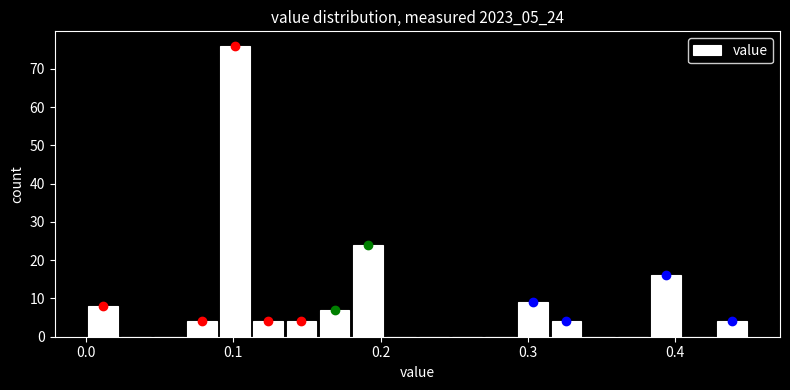

Around what value on the x-axis is the tallest bar? Give the approximate position of its centre, as read against the axis.

0.10